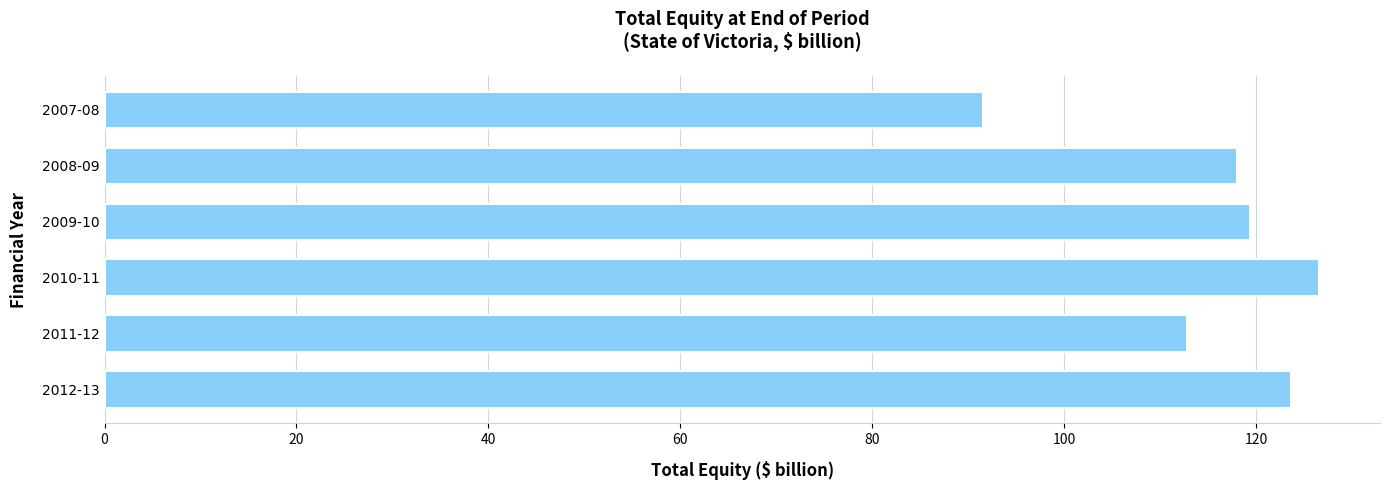

What is the value of the 3rd bar from the top?

119.4